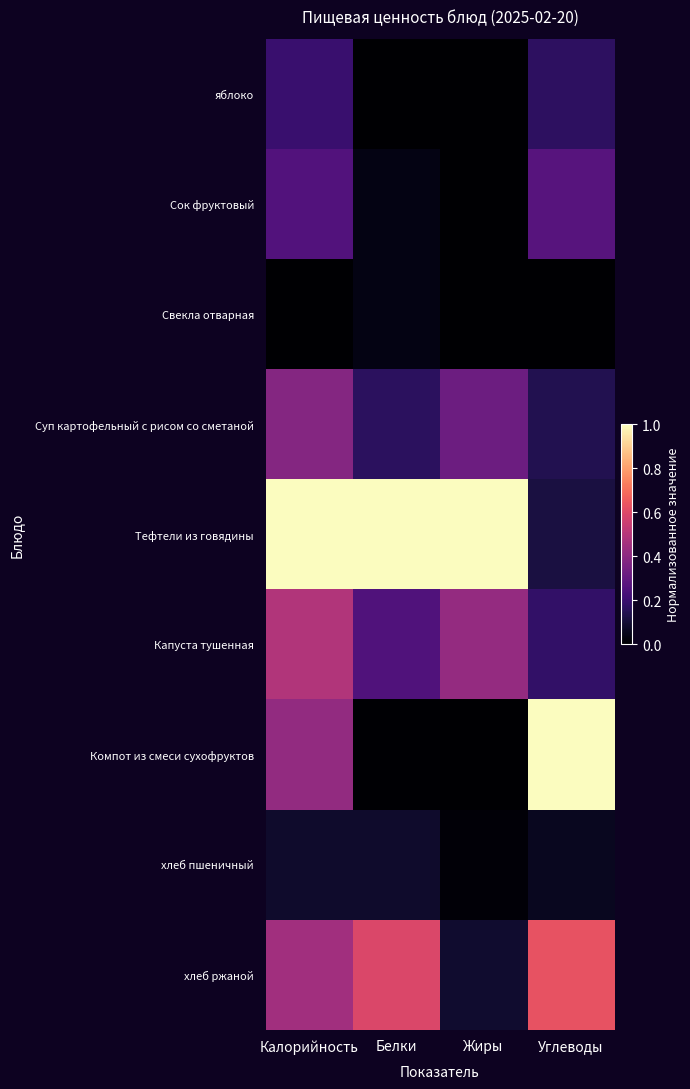

Which has a higher value, Калорийность or Углеводы?

Калорийность